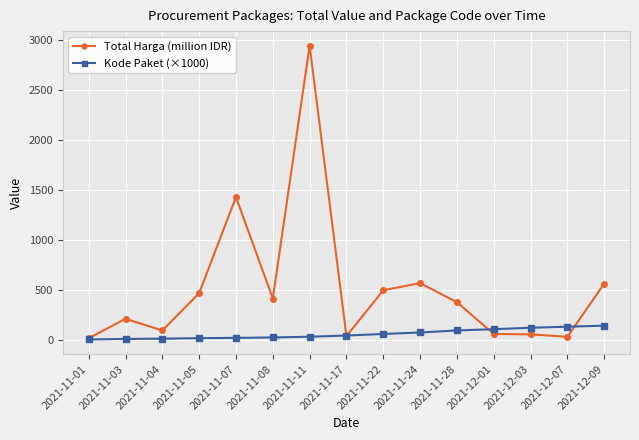

What is the label of the 14th point from the left?

2021-12-07